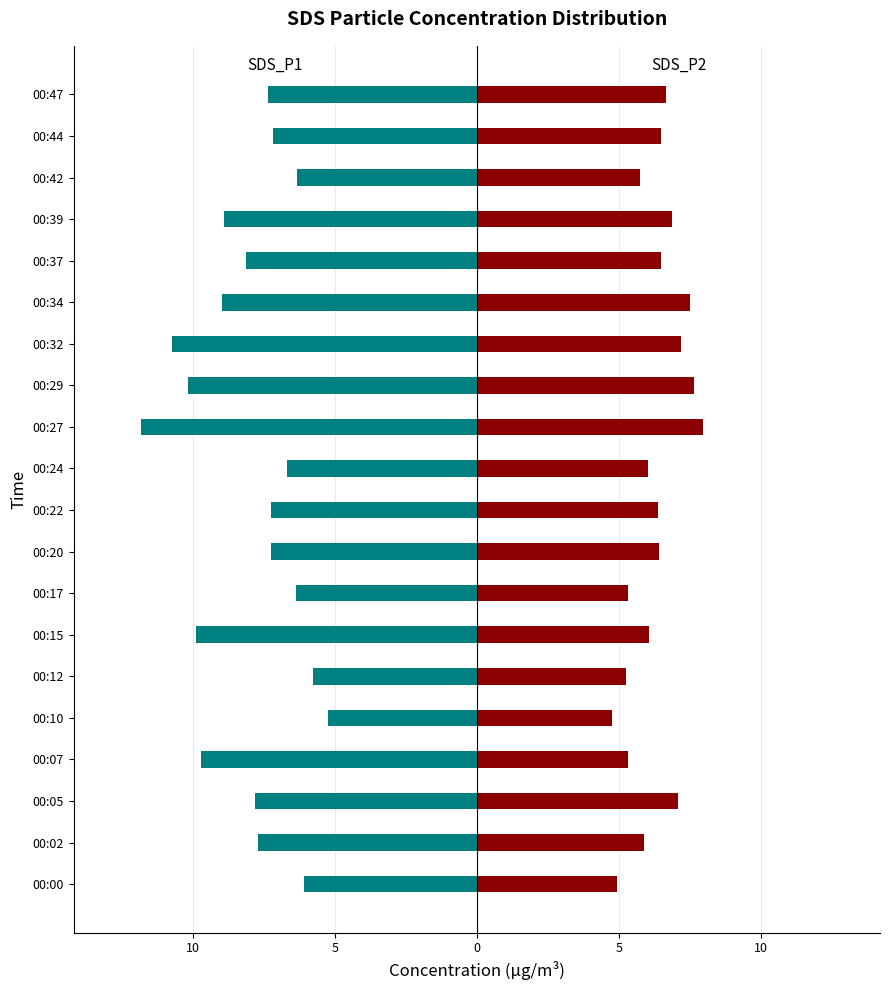

What is the label of the 14th bar from the right?

15